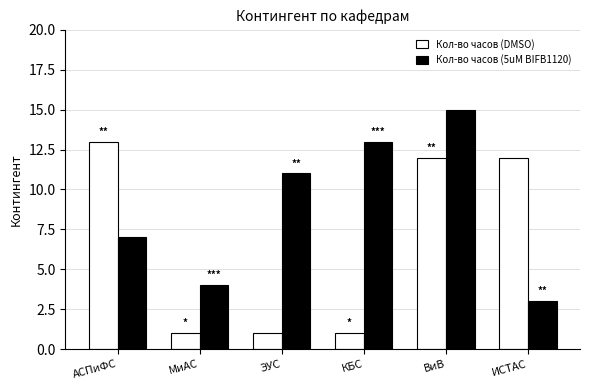

At КБС, list the series in order from smallest to largest.

Кол-во часов (DMSO), Кол-во часов (5uM BIFB1120)